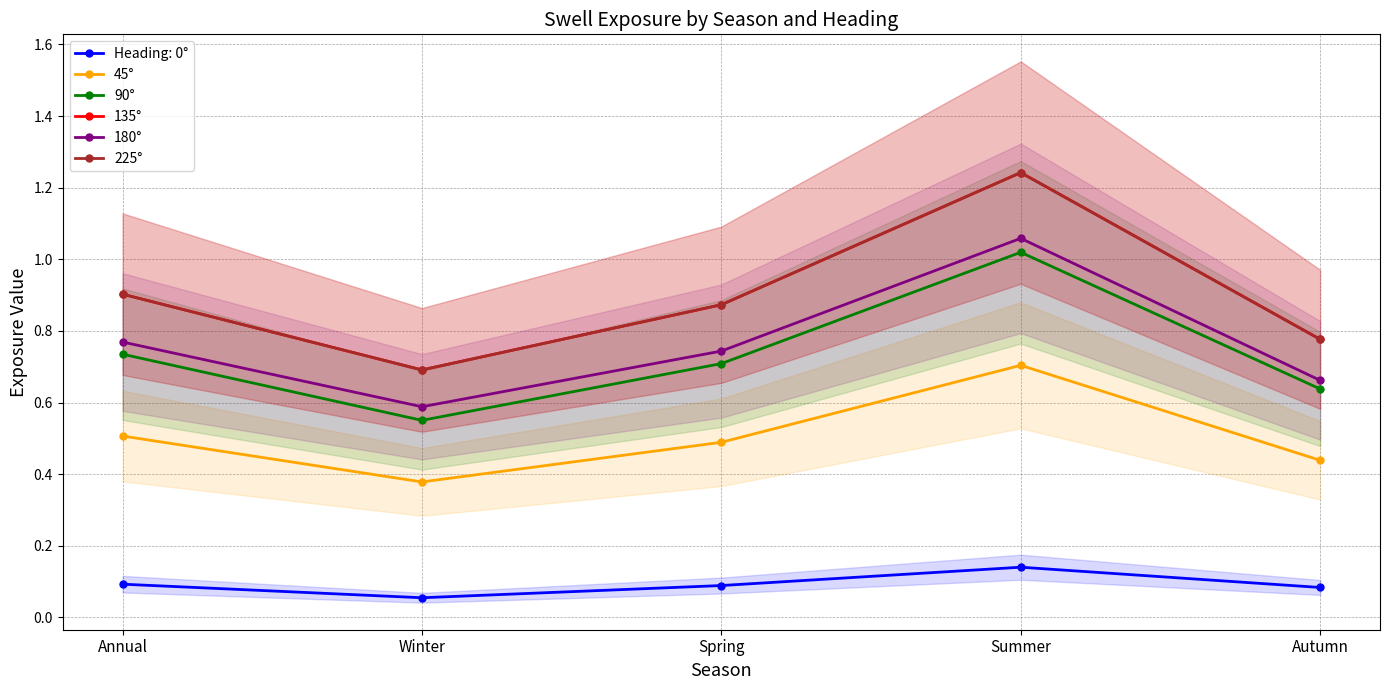

At which category does 180° reach its first local peak?

Summer